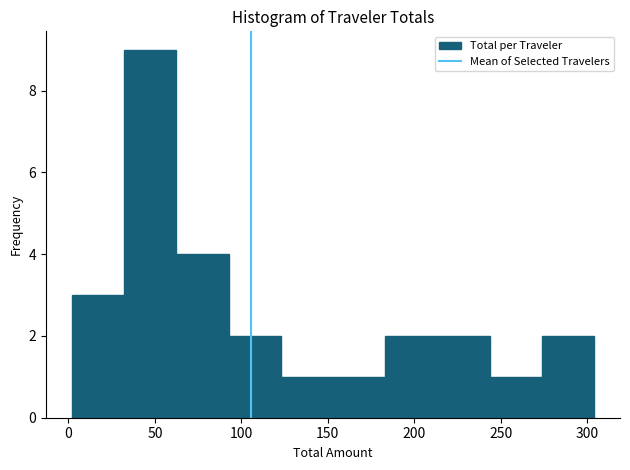

What is the height of the bar covering 245 to 275 on the x-axis? Neither the bar edges nor the heights are printed on the chart, so give them approximately, as read against the axes.

1